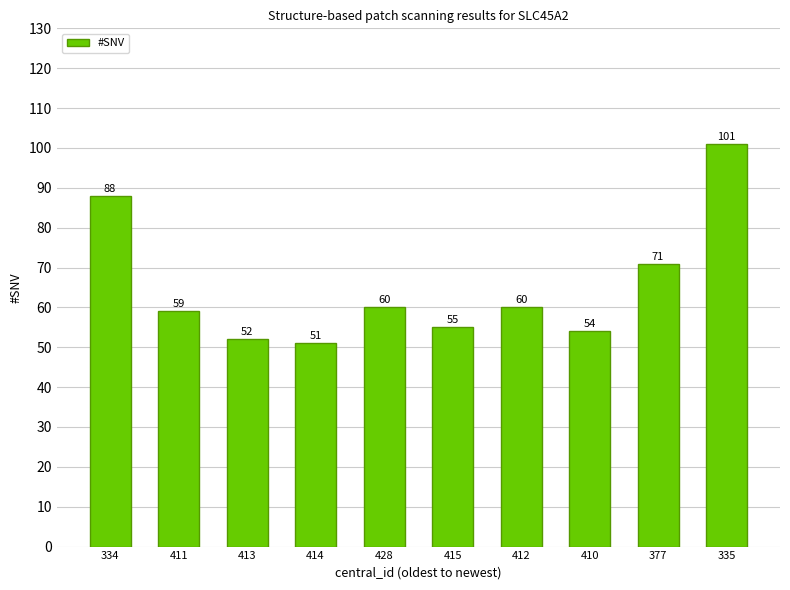

What is the difference between the values at 428 and 413?

8